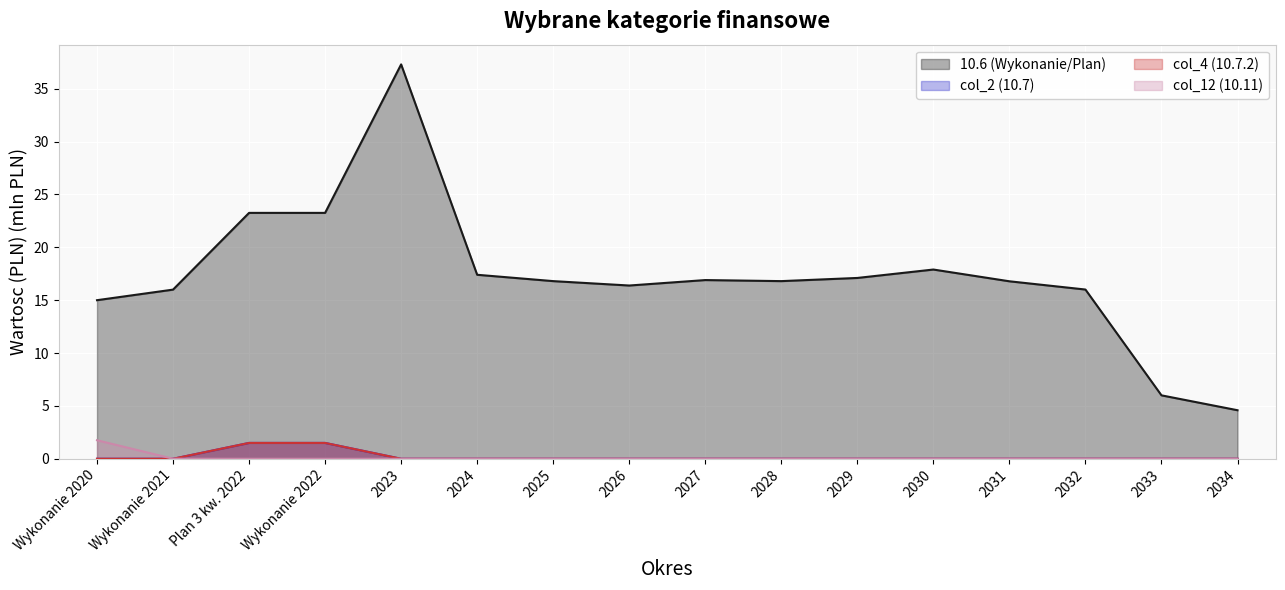

What is the difference between the highest and lowest values at 2029?

17.1